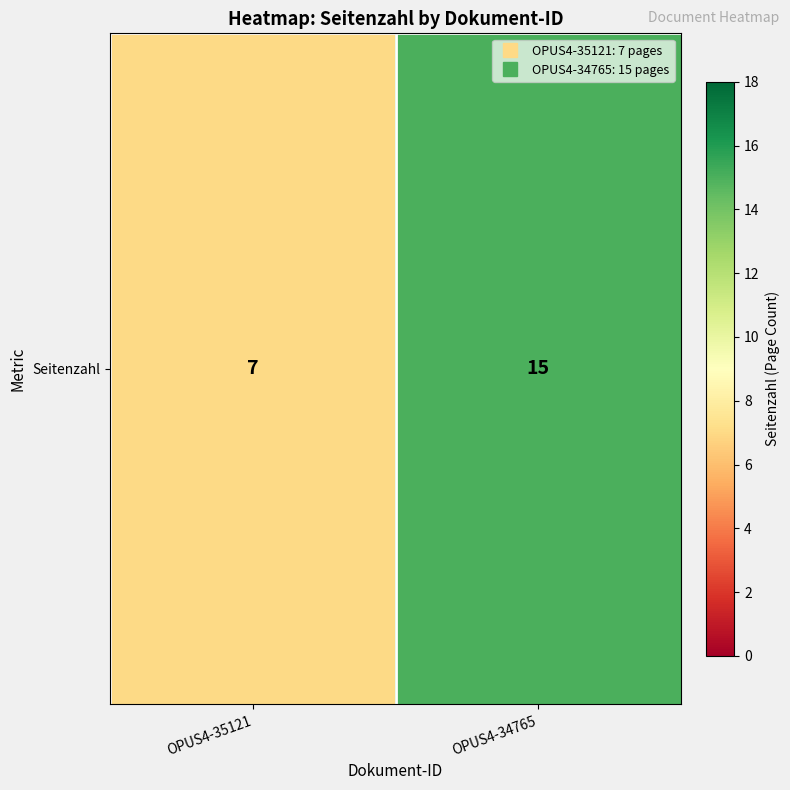

What is the average value?

11